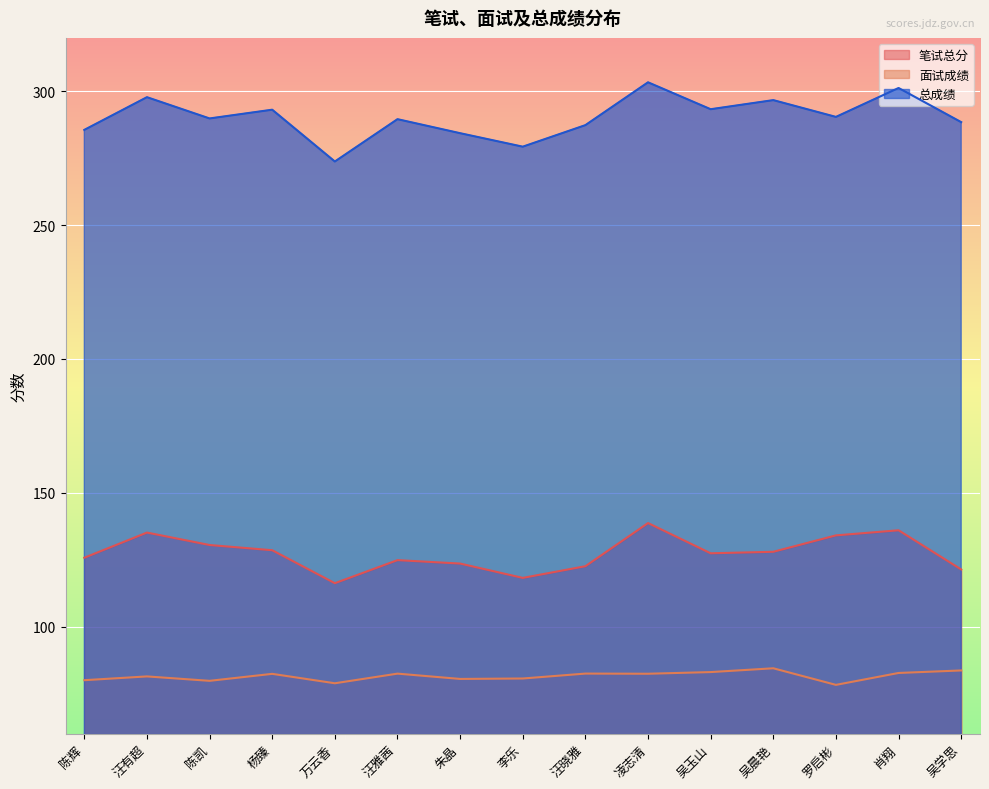

Which label corresponds to the largest value in the chart?

凌志清